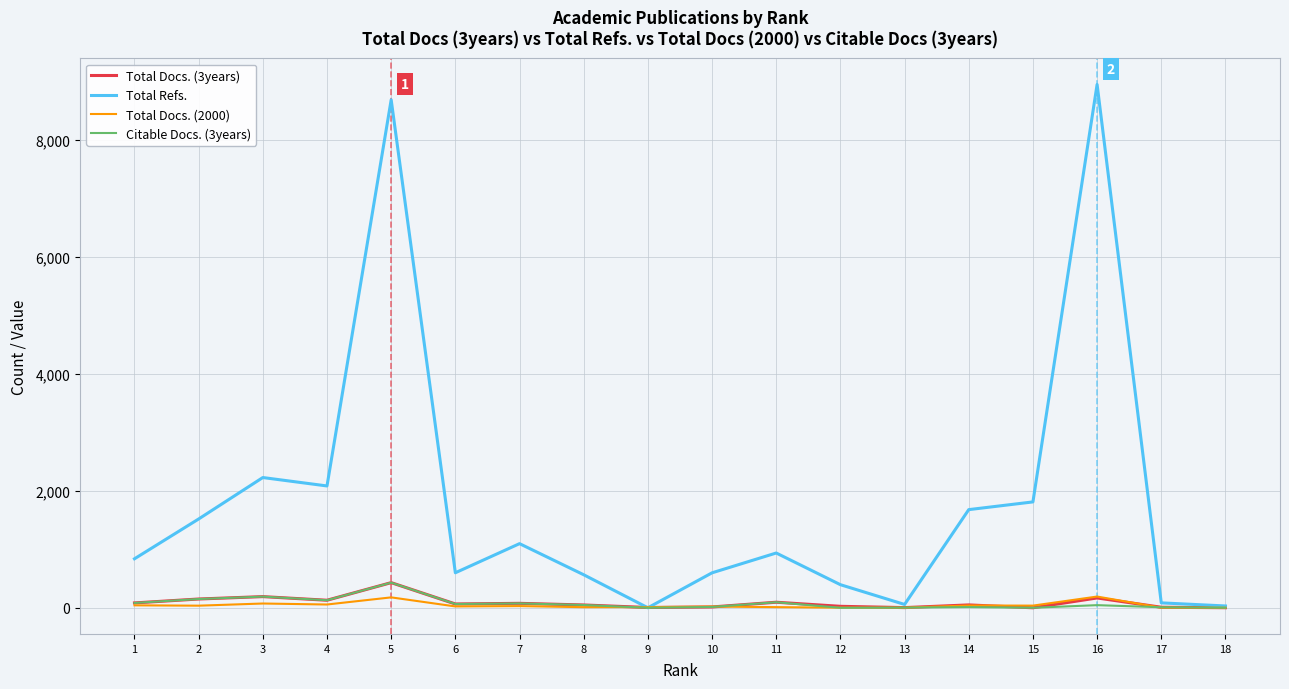

Which series has the widest spread of values?

Total Refs.